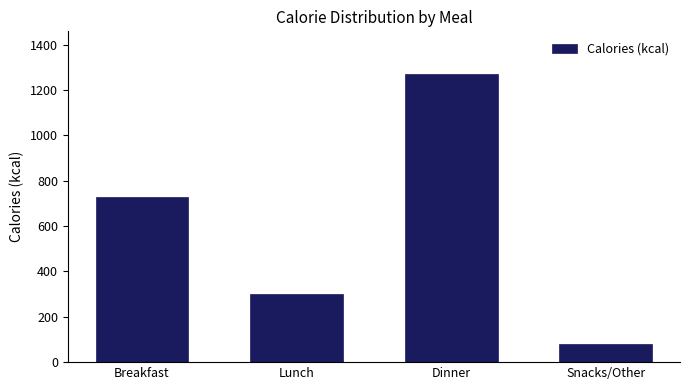

Reading left to right, what are all the values shown in this chart?

726	300	1268	80